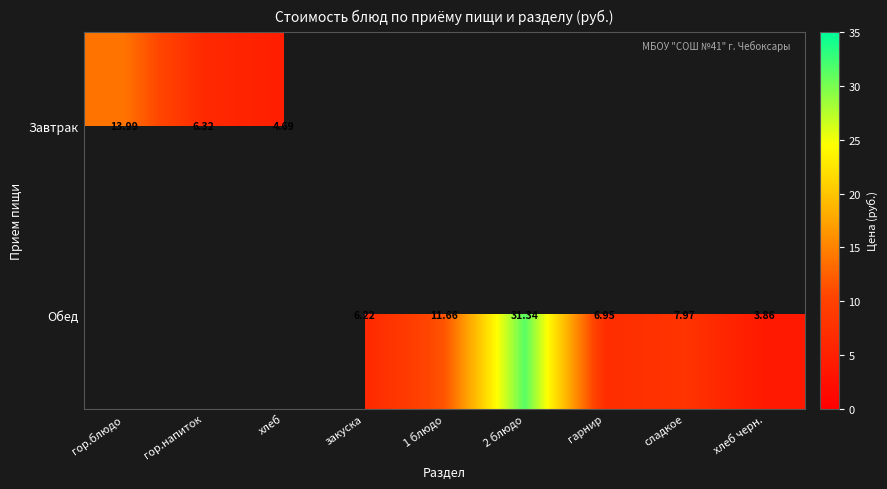

Rank the series by their average value, from lowest to highest.

Завтрак, Обед